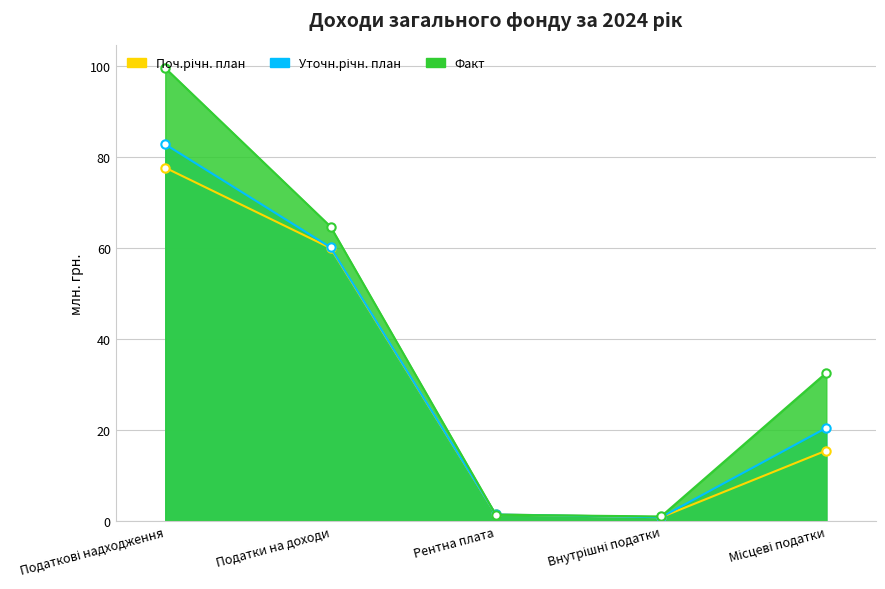

Which label corresponds to the smallest value in the chart?

Внутрішні податки